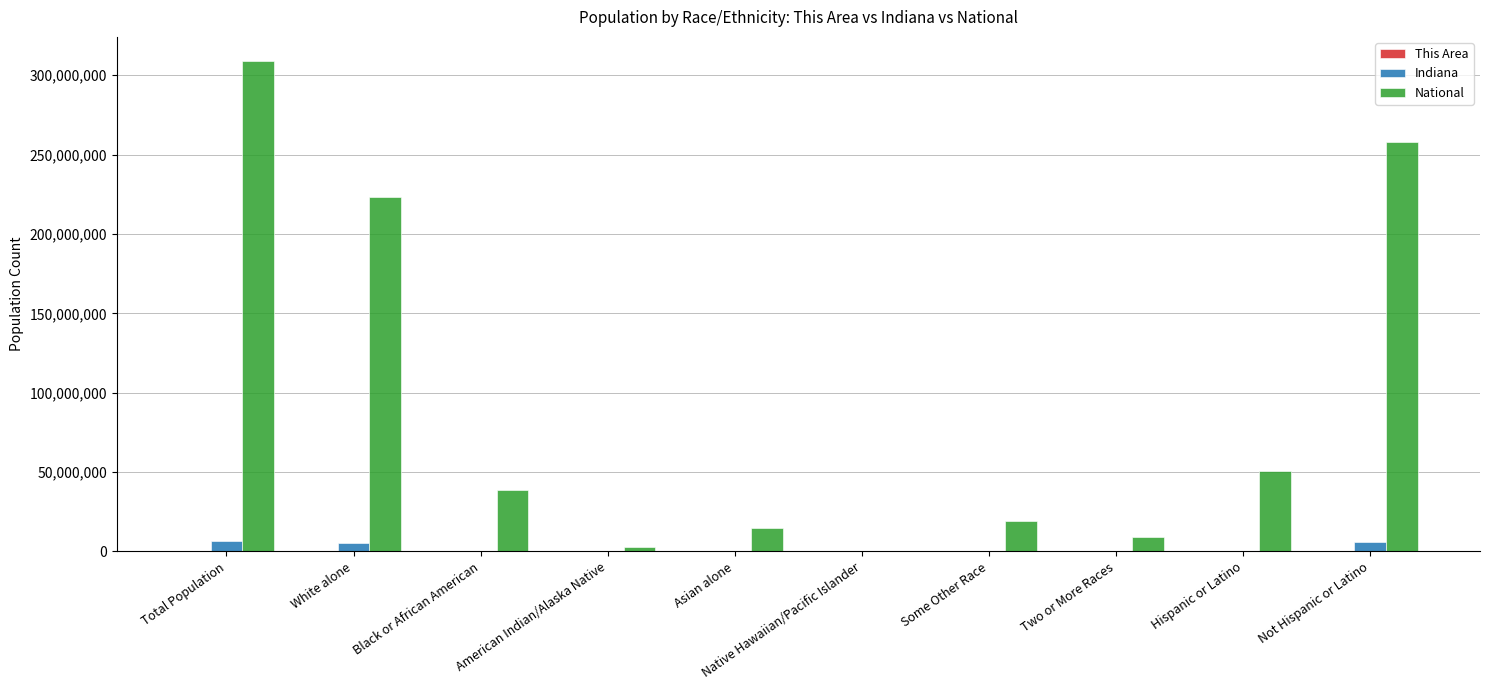

At which category does the chart reach its peak across all series?

Total Population